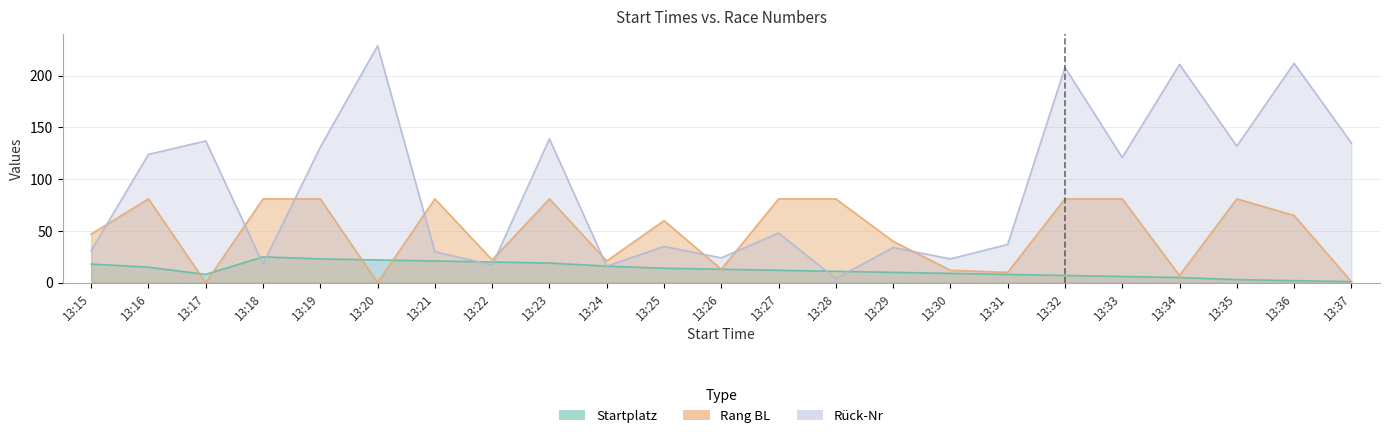

Read the Startplatz value at 13:29, to the nearest 5.

10